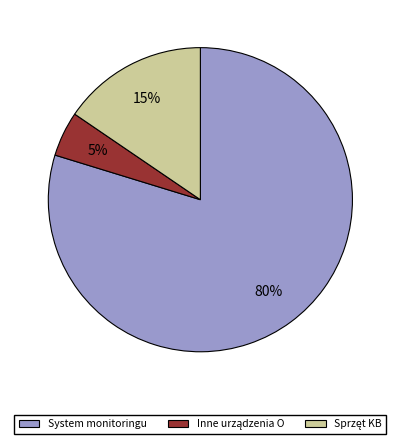

Count the number of slices in the pie.

3